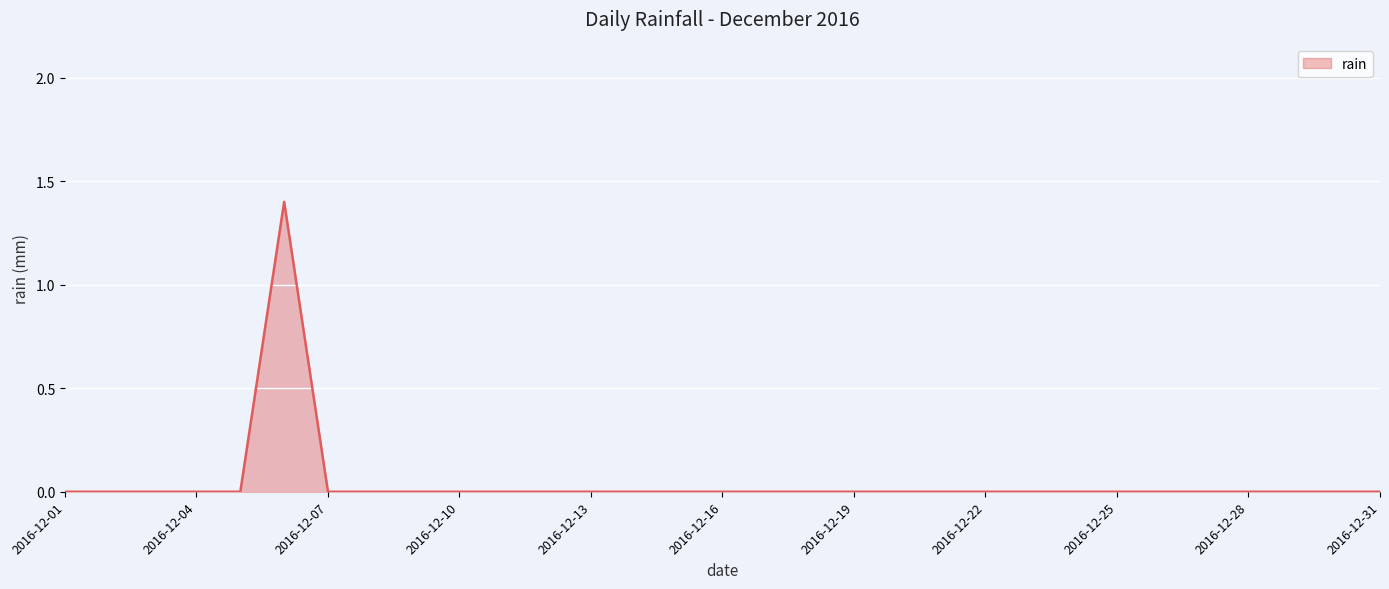

What is the difference between the maximum and minimum values?

1.4